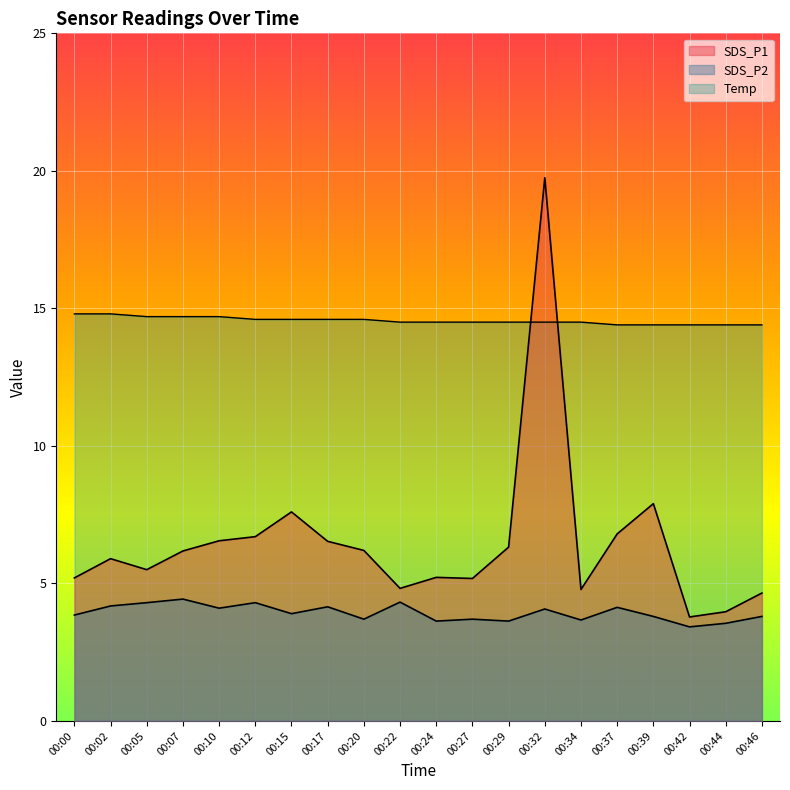

What value does the Temp series have at 00:22?

14.5